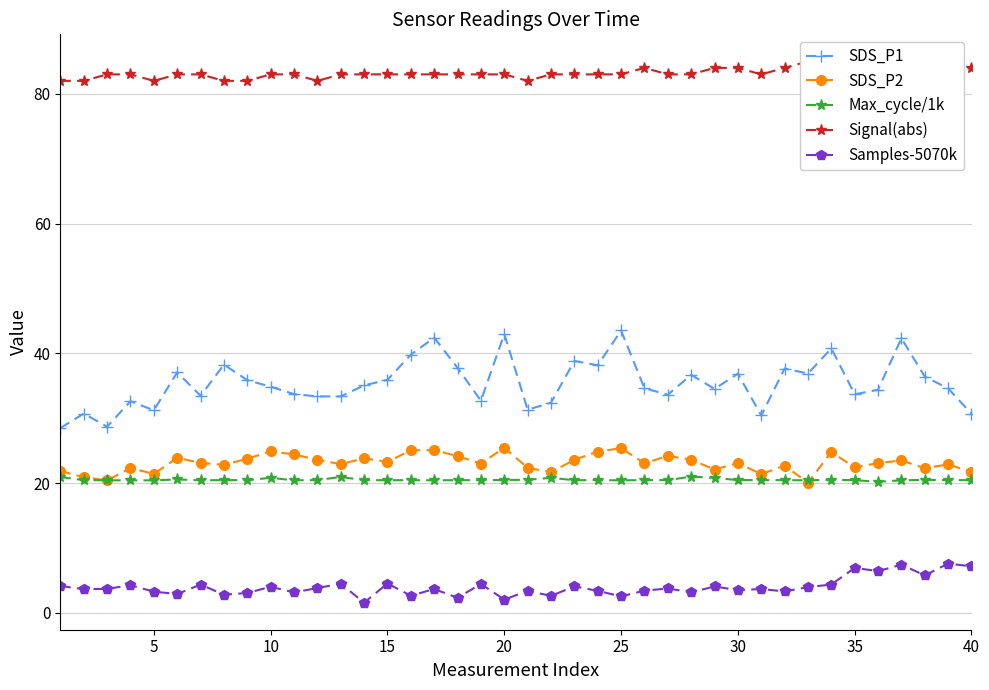

True or false: Max_cycle/1k and SDS_P1 intersect in this chart.

False